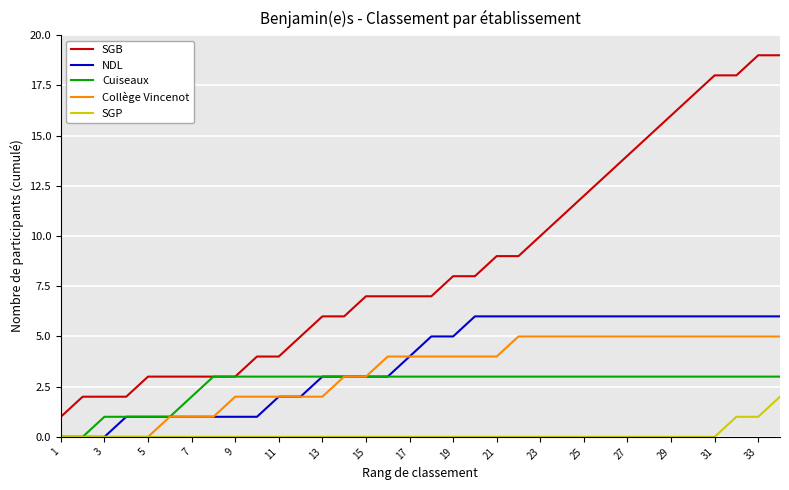

Rank the series by their maximum value, from lowest to highest.

SGP, Cuiseaux, Collège Vincenot, NDL, SGB